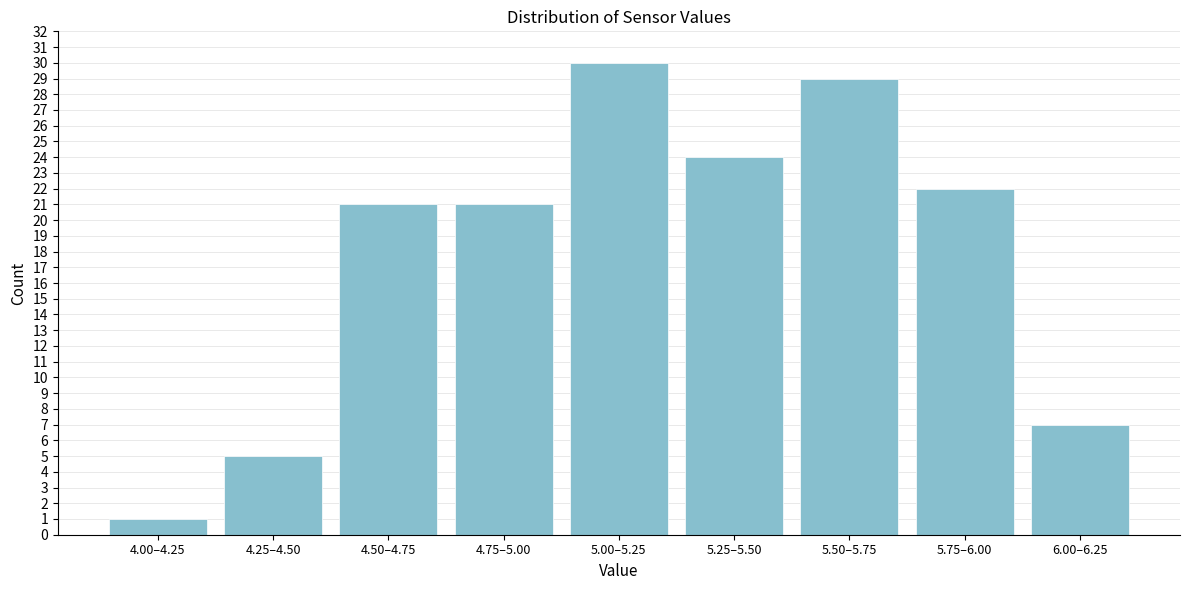

Reading left to right, list all the values displayed in this chart.

4.00–4.25=1	4.25–4.50=5	4.50–4.75=21	4.75–5.00=21	5.00–5.25=30	5.25–5.50=24	5.50–5.75=29	5.75–6.00=22	6.00–6.25=7